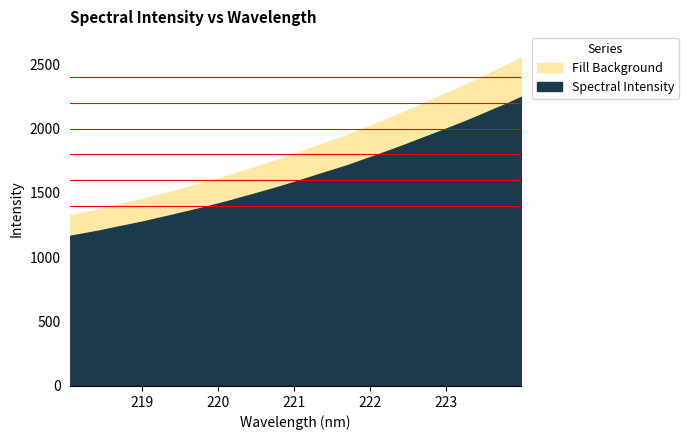

What position from the right is 223.9802?

1